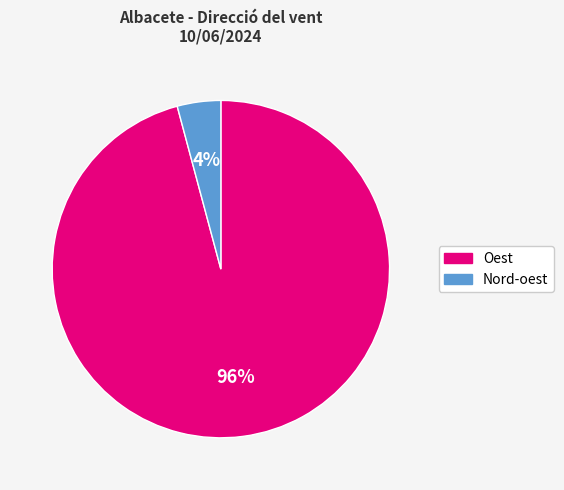

Is Nord-oest the majority of the pie?

No